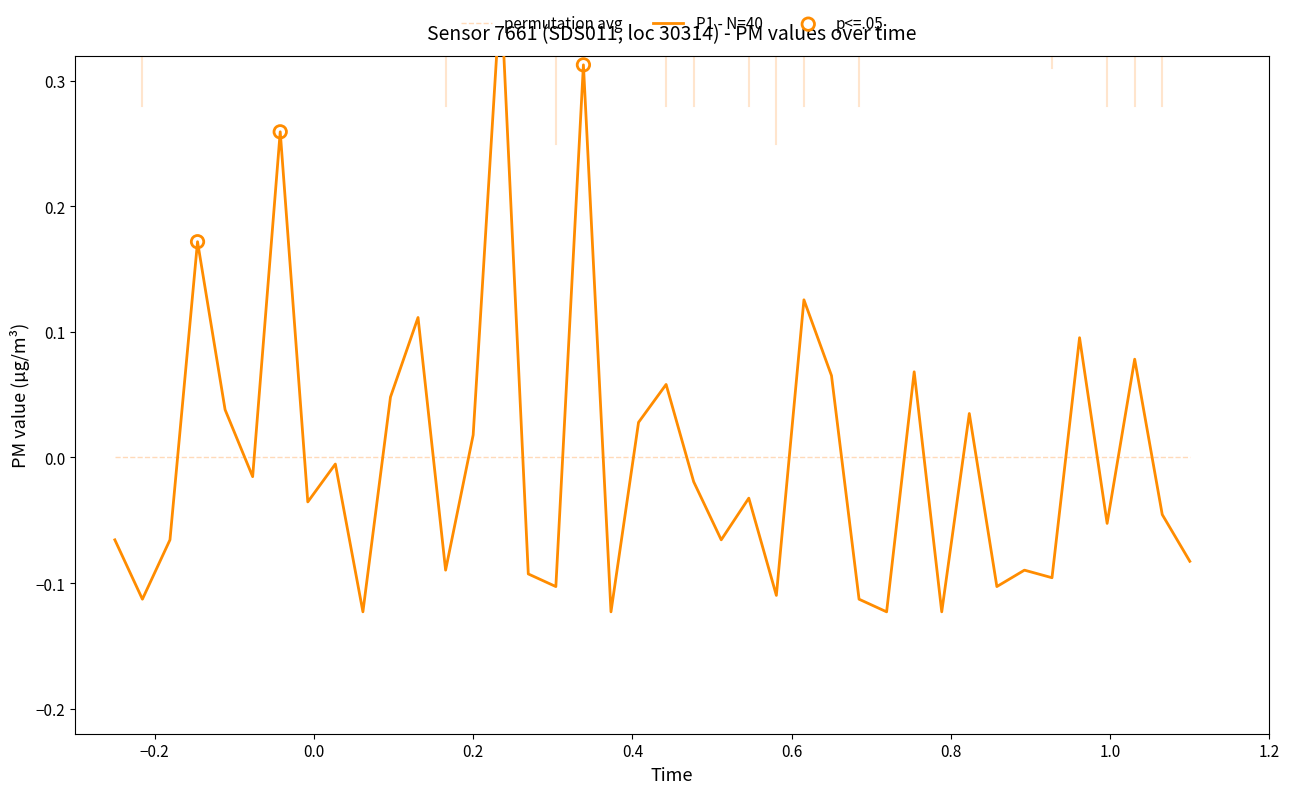

What is the change in value from 00:39 to 00:59?

+0.1